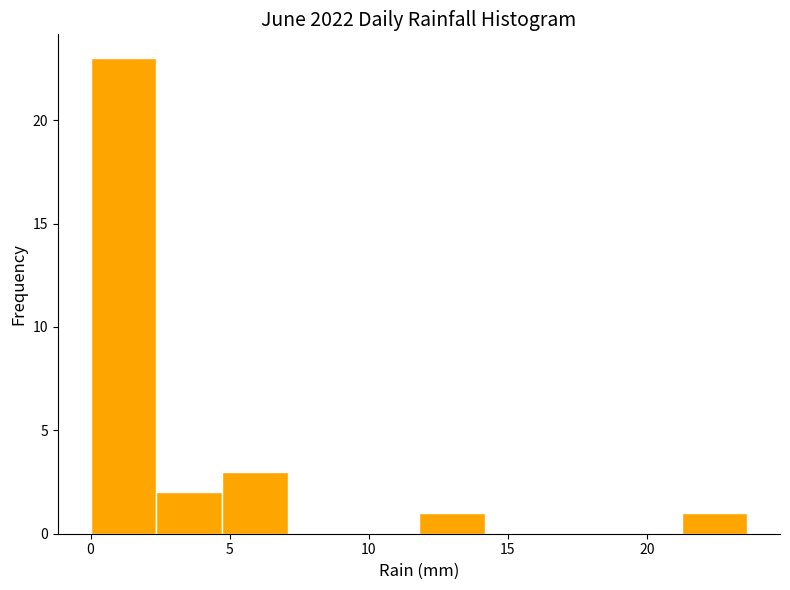

Reading left to right, list every bar in this chart as the range it spans on the x-axis followed by its height. Neither the bar edges nor the heights are printed on the chart, so give them approximately, as read against the axes.

0.0 to 2.5: 23
2.5 to 4.5: 2
4.5 to 7.0: 3
7.0 to 9.5: 0
9.5 to 12.0: 0
12.0 to 14.0: 1
14.0 to 16.5: 0
16.5 to 19.0: 0
19.0 to 21.0: 0
21.0 to 23.5: 1